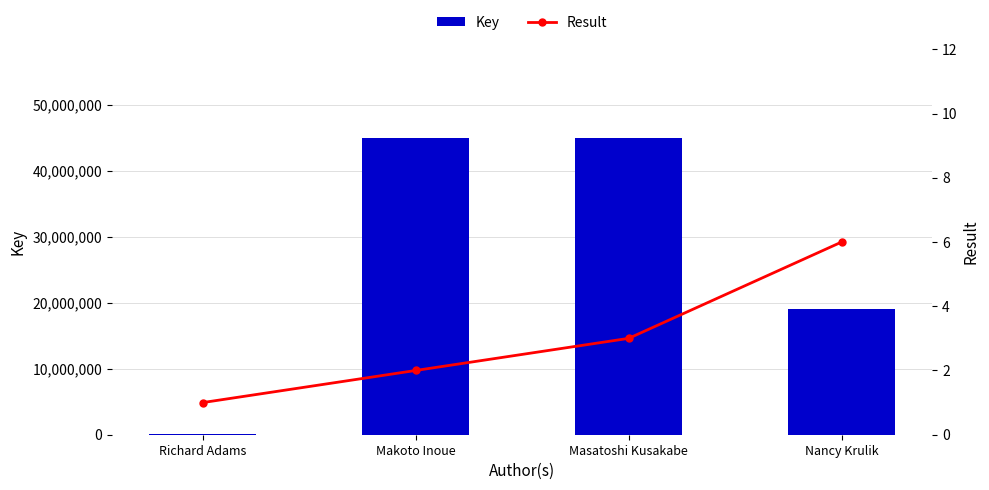

How many Result values are between 2 and 6?

3